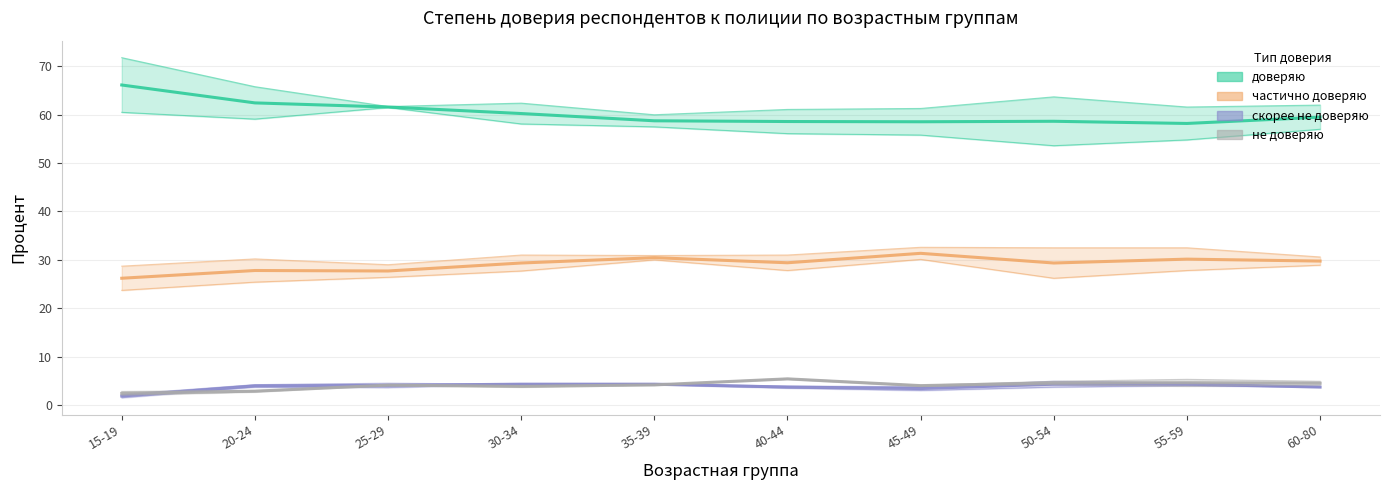

In скорее не доверяю, how many points are lower than both neighbors (excluding endpoints)?

1